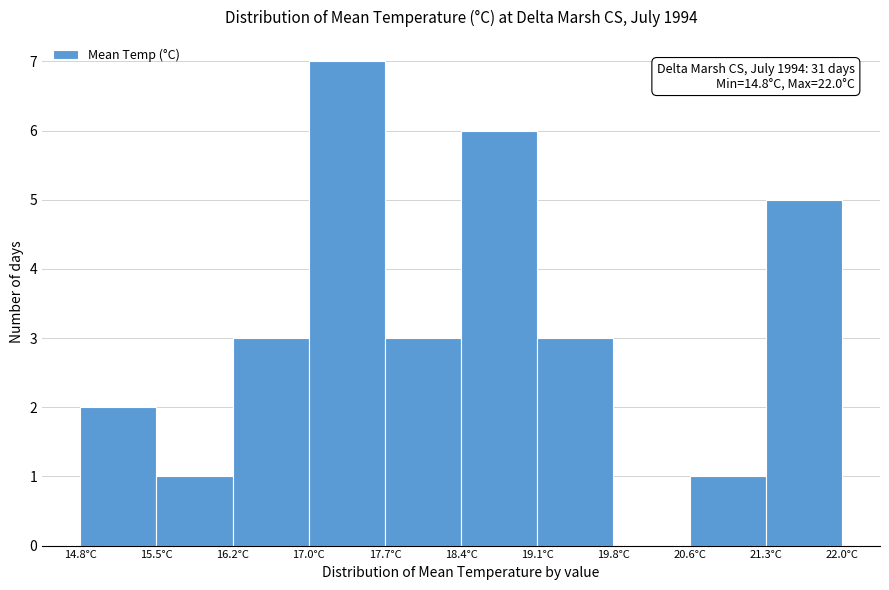

Over which range of the x-axis is the bar tallest?

16.96 to 17.68